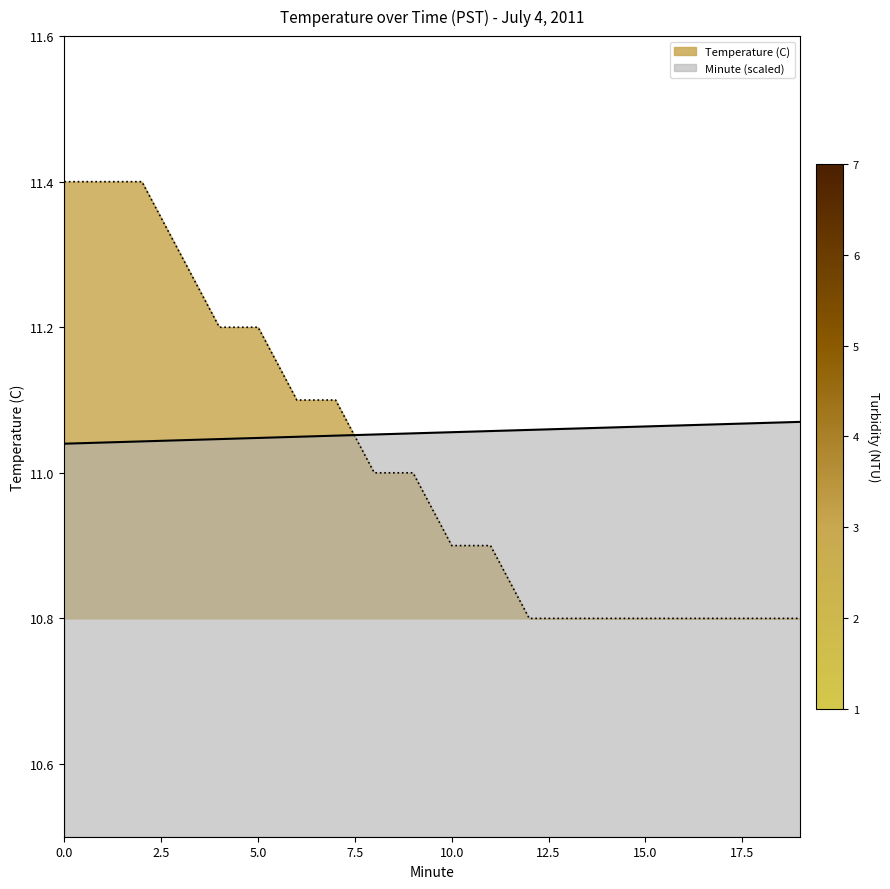

What value does the Temperature (C) series have at 1?

11.4